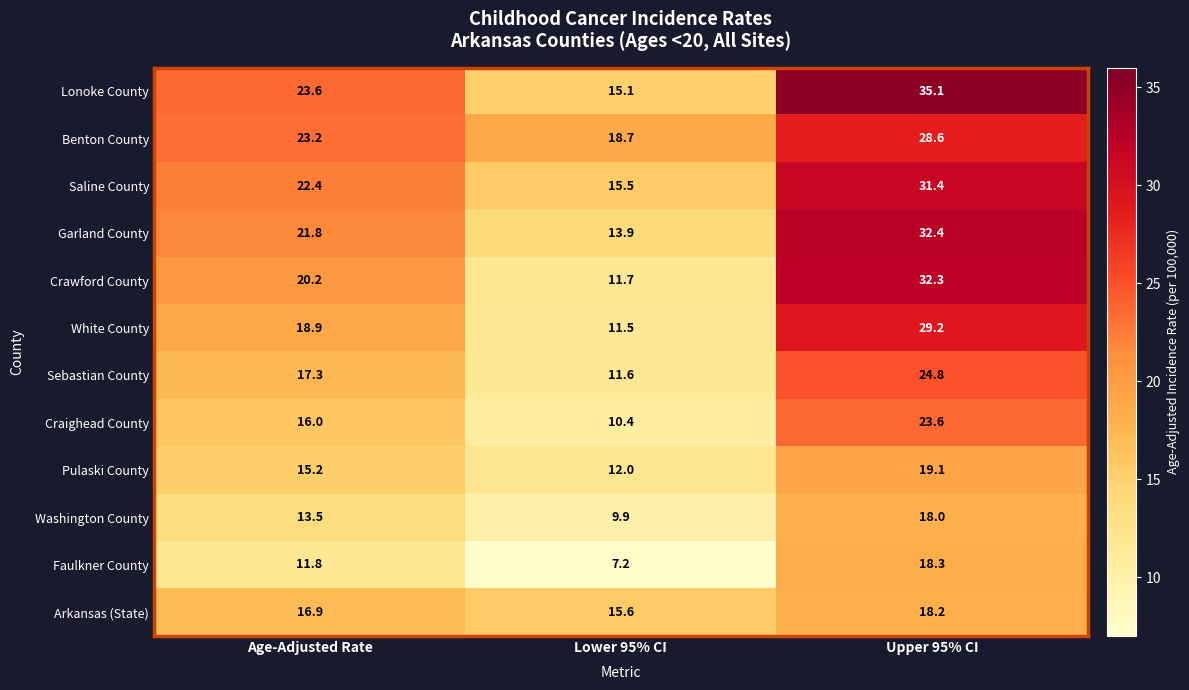

What is the sum of the Faulkner County values at Age-Adjusted Rate and Upper 95% CI?

30.1